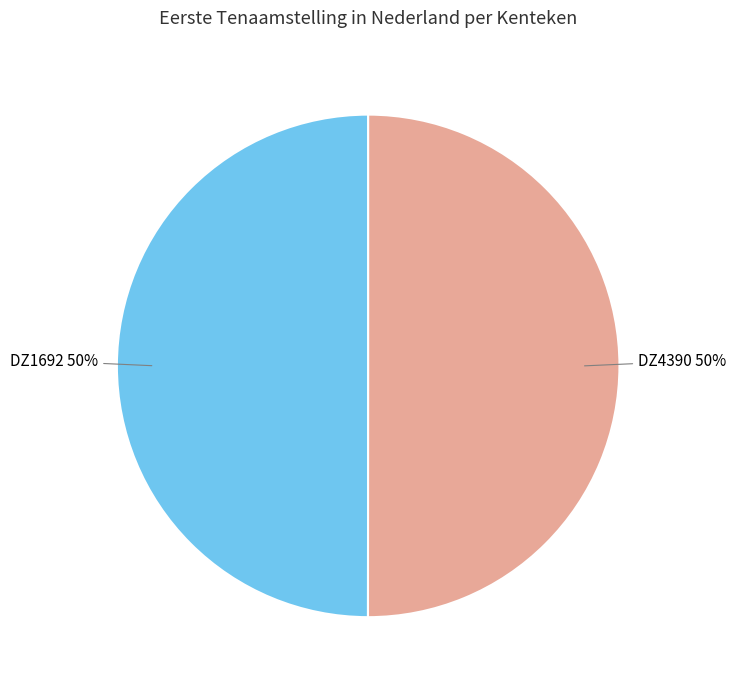

Count the number of slices in the pie.

2